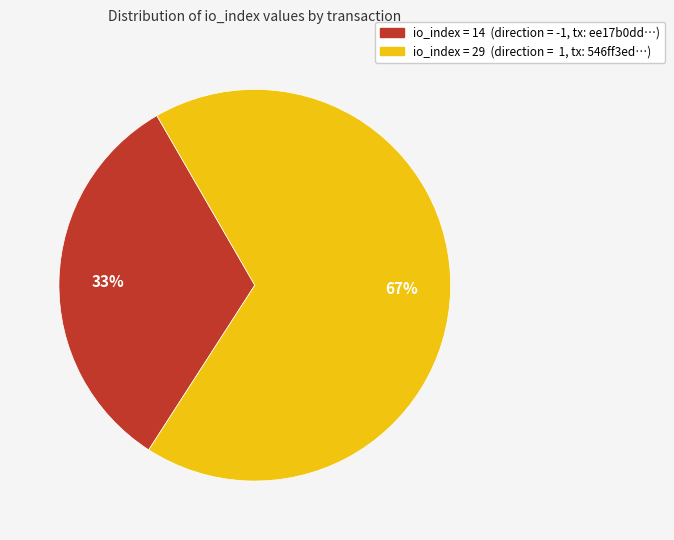

To the nearest percent, what is the average slice percentage?

50%